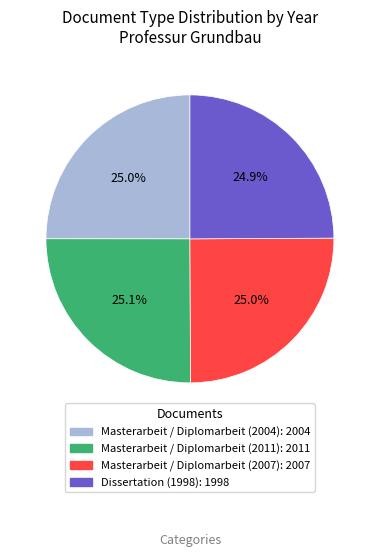

What portion of the pie excludes Masterarbeit / Diplomarbeit (2007)?

75.0%